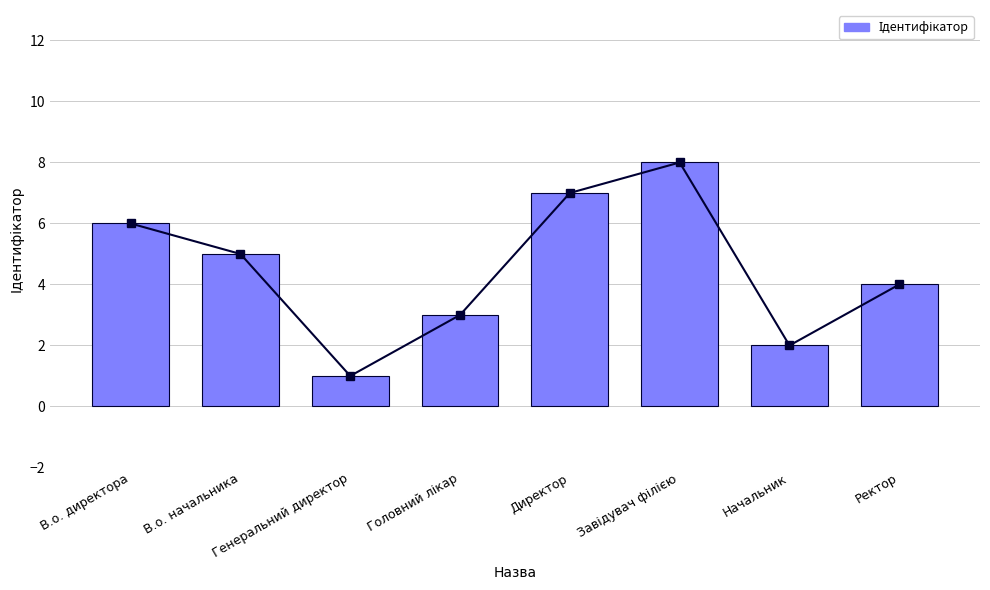

What is the minimum value shown in the chart?

1